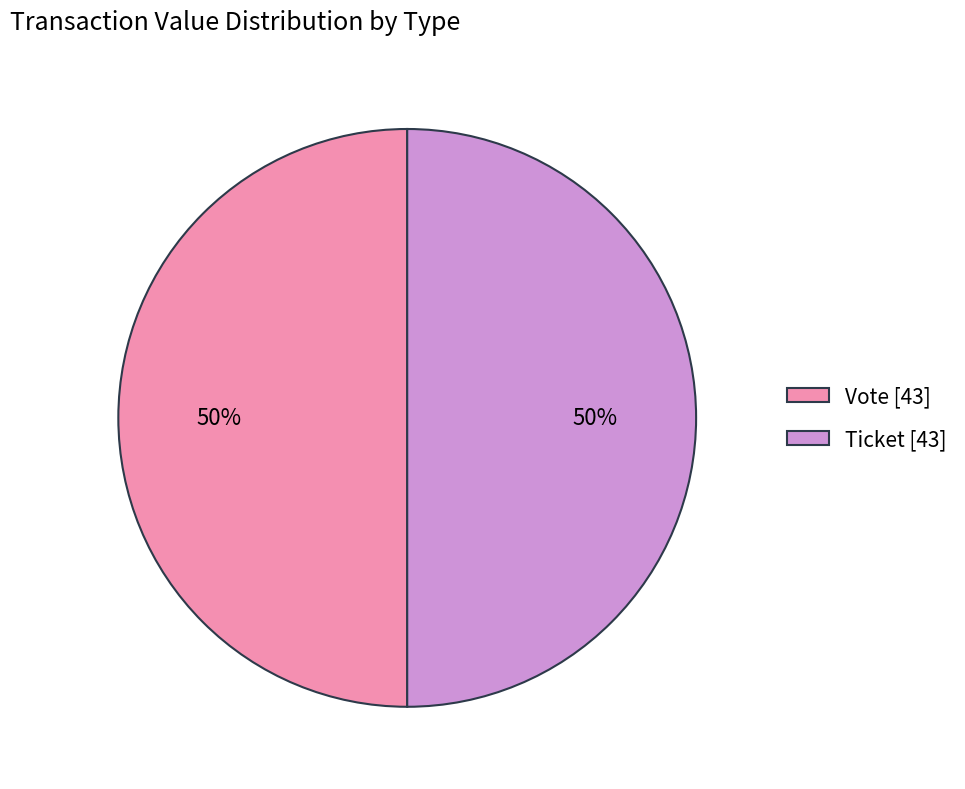

How many segments does this pie chart have?

2